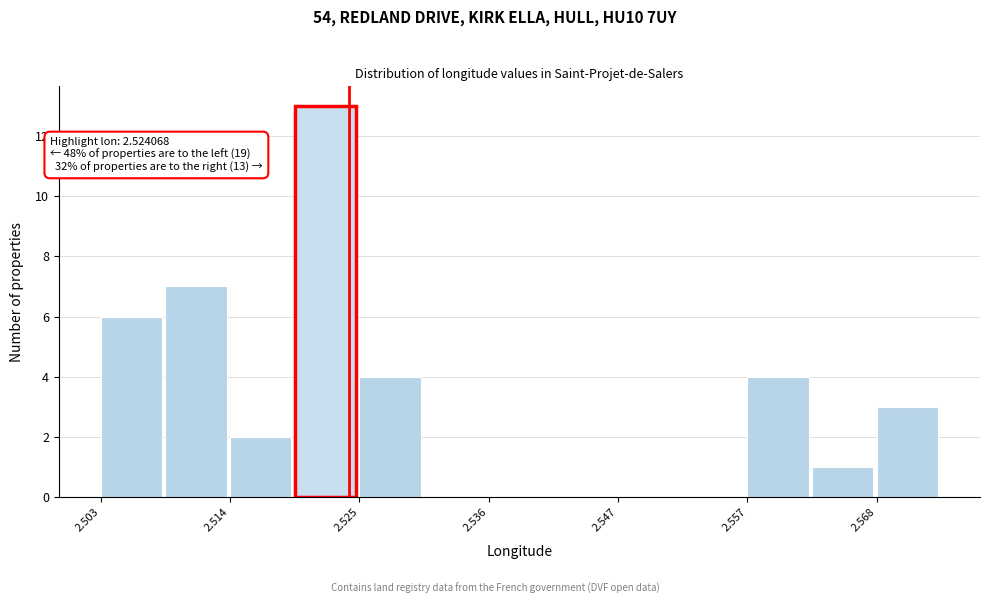

Around what value on the x-axis is the tallest bar? Give the approximate position of its centre, as read against the axis.

2.522